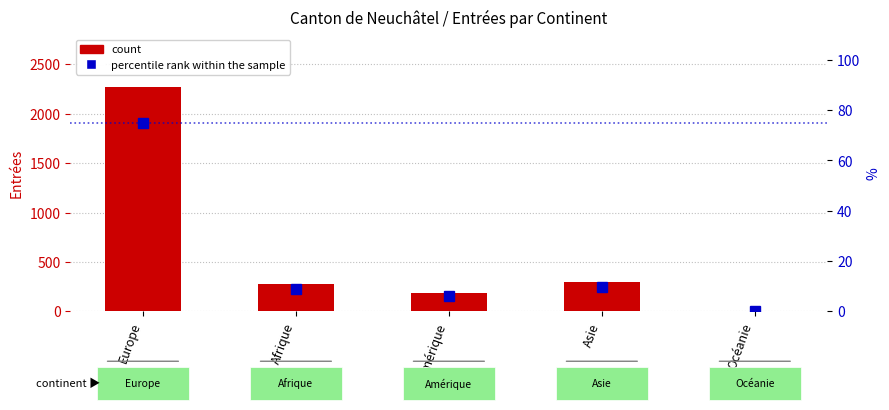

At which category does the chart reach its minimum across all series?

Océanie